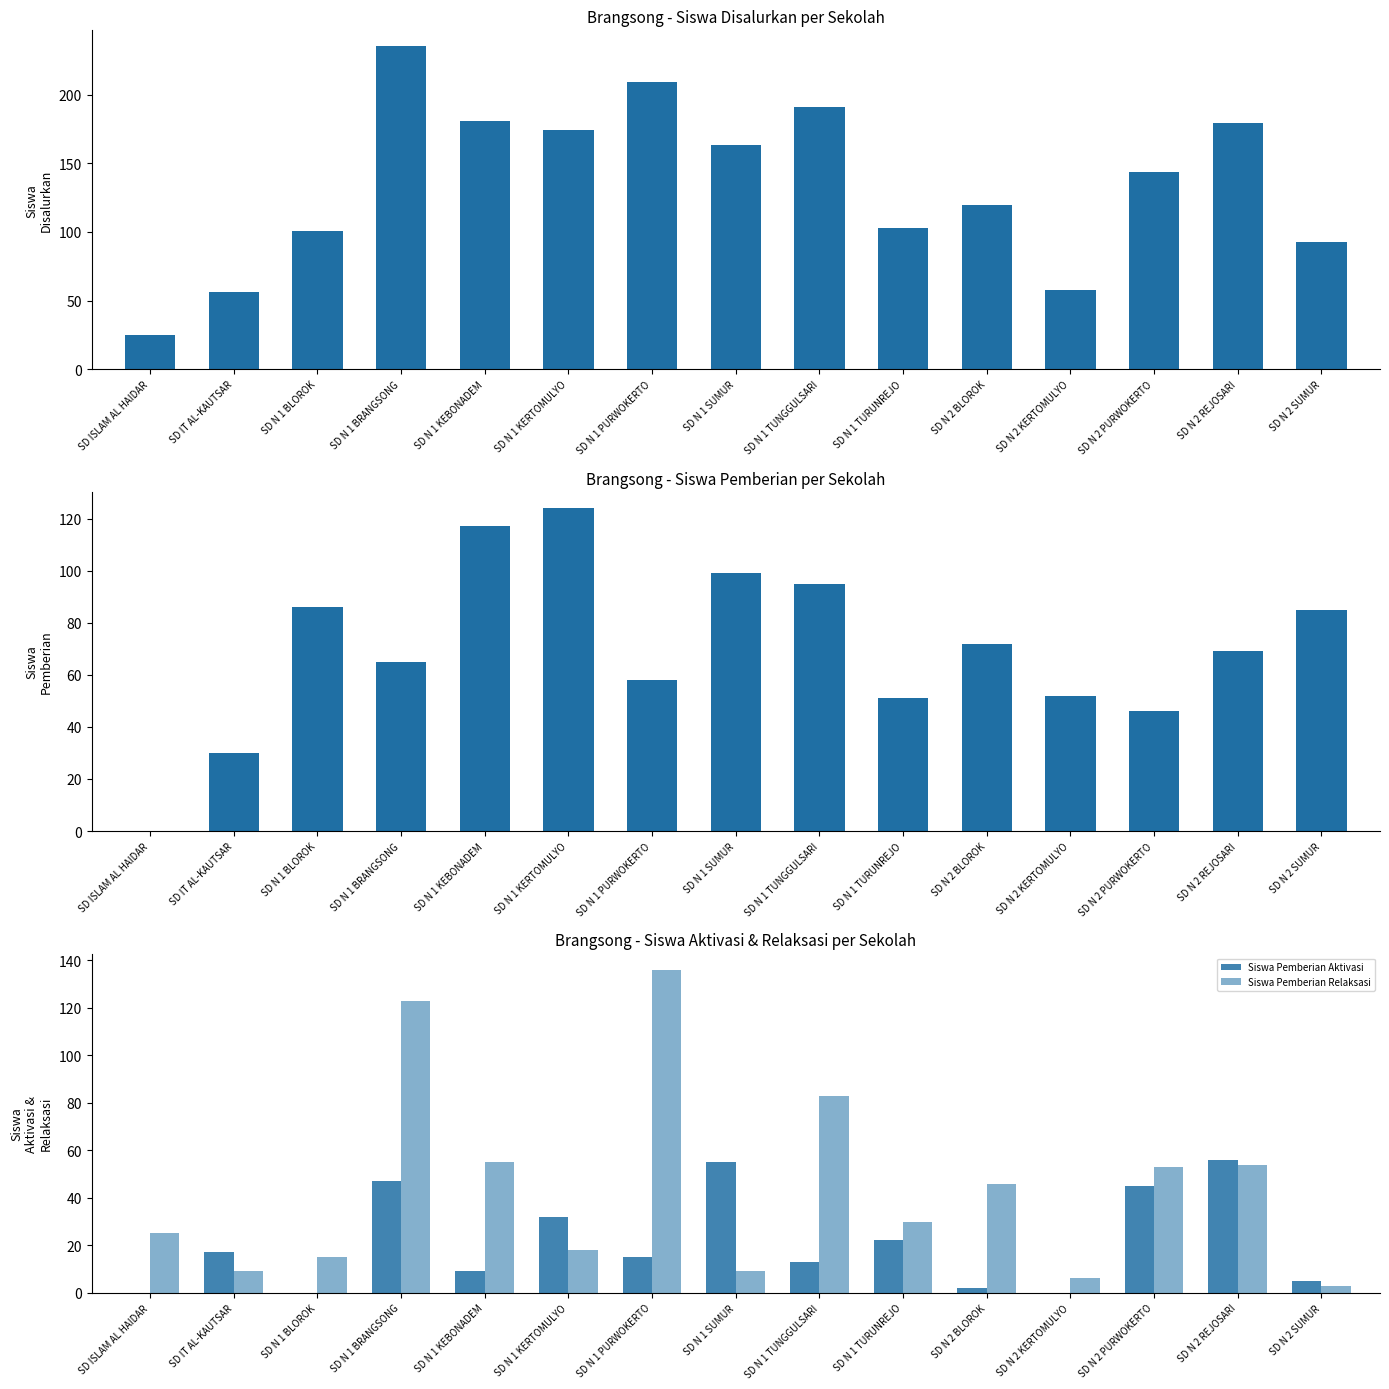

Rank the series by their maximum value, from lowest to highest.

Siswa Pemberian Aktivasi, Siswa Pemberian, Siswa Pemberian Relaksasi, Siswa Disalurkan